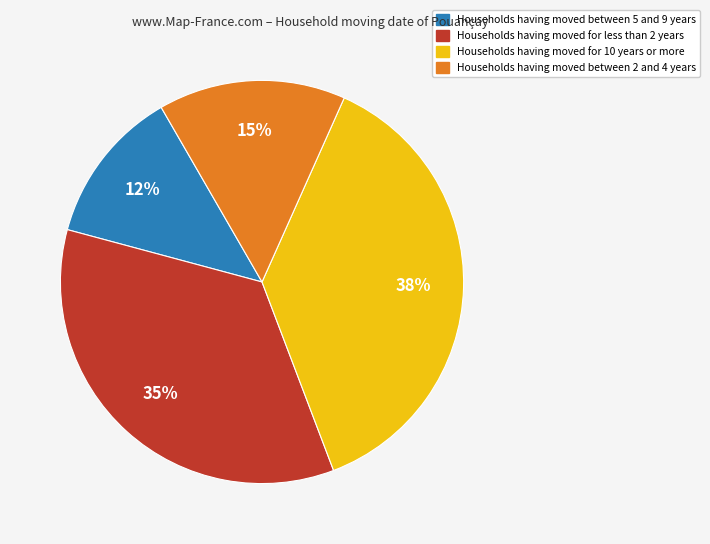

Does any single category account for the majority?

No